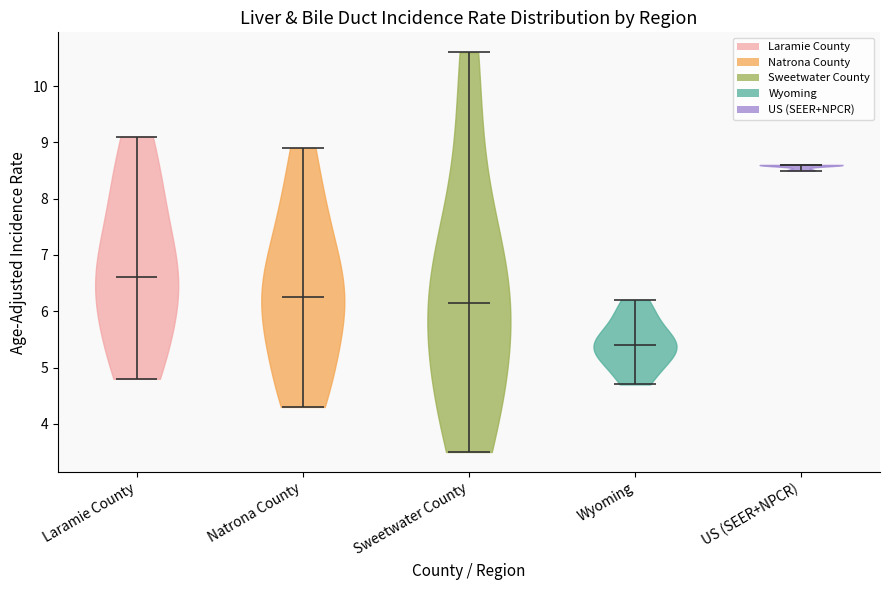

Which violin has the lowest median line?

Wyoming